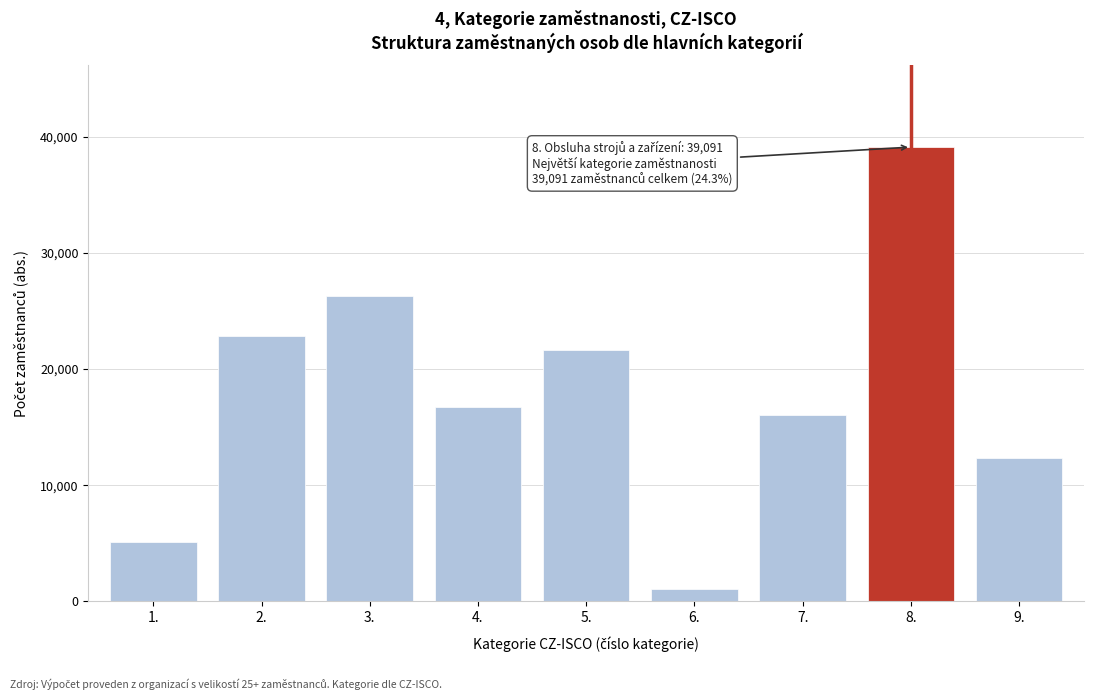

Reading left to right, extract all data points from this chart.

5081	22803	26273	16712	21628	1048	16041	39091	12301